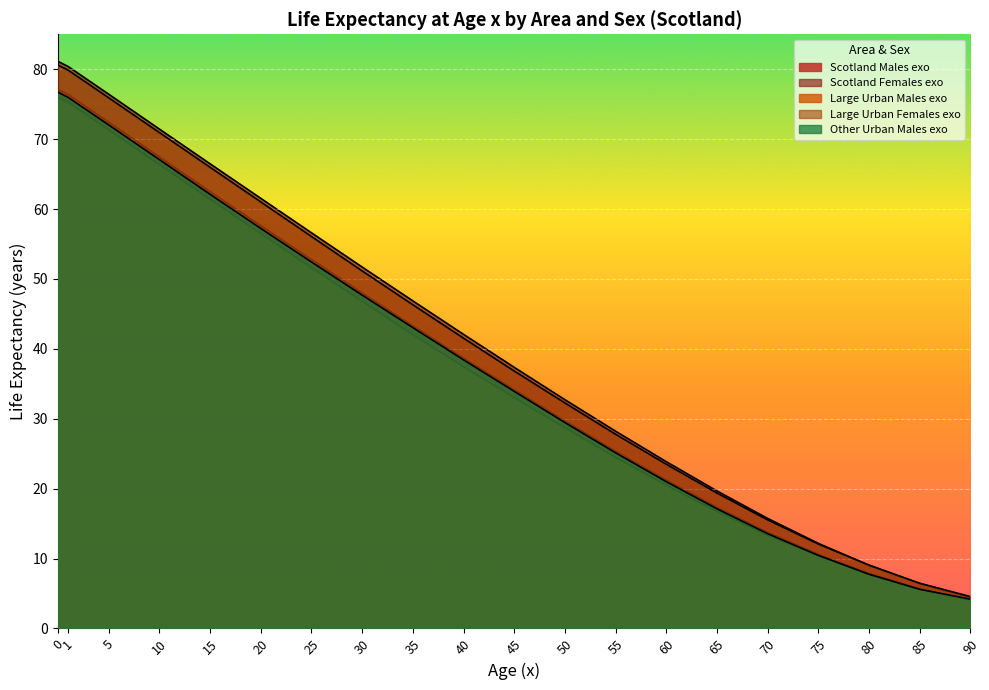

Where do Scotland Males exo and Other Urban Males exo first cross each other?

85 and 90